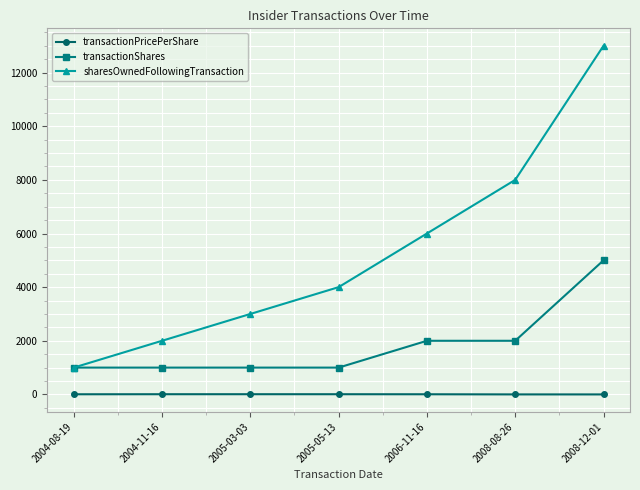

Which series has the largest range (max minus min)?

sharesOwnedFollowingTransaction